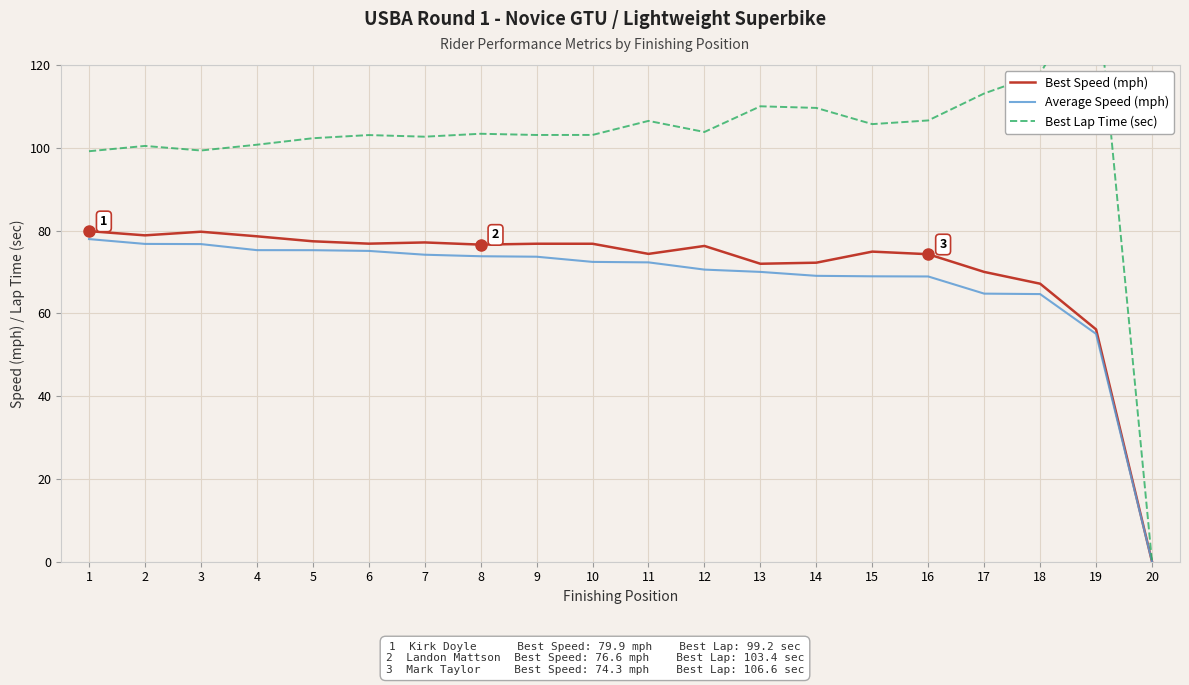

How many data points in Average Speed (mph) are above 72?

11